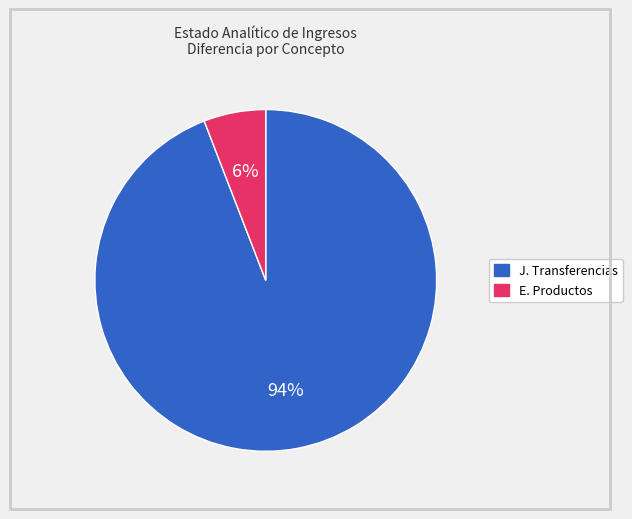

Which category has the biggest portion of the pie?

J. Transferencias